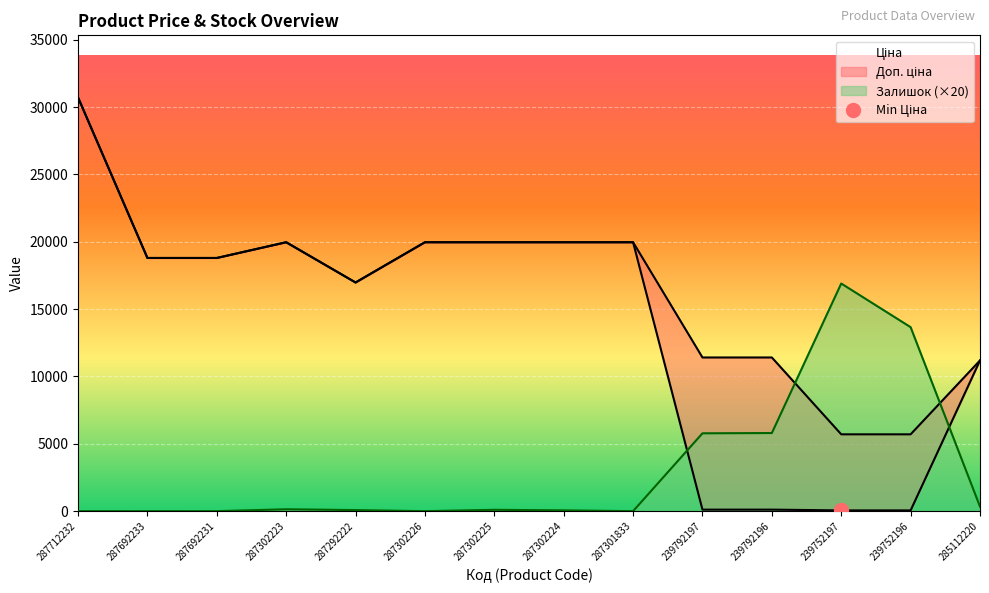

How many data points in Доп. ціна are less than 18796?

6